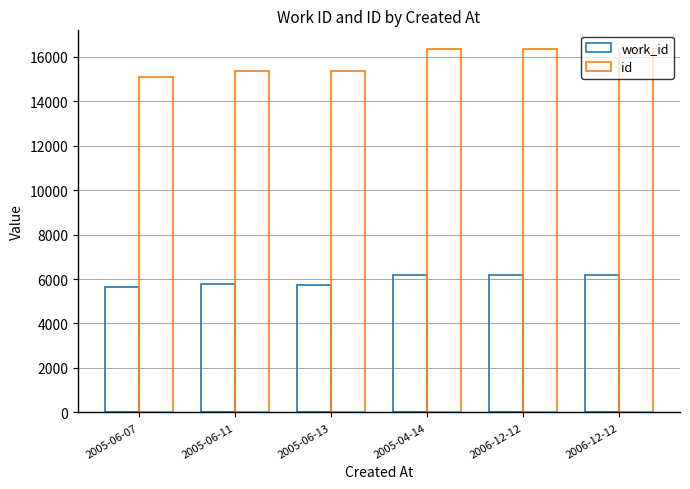

At which category is the sum across all series the highest?

2006-12-12